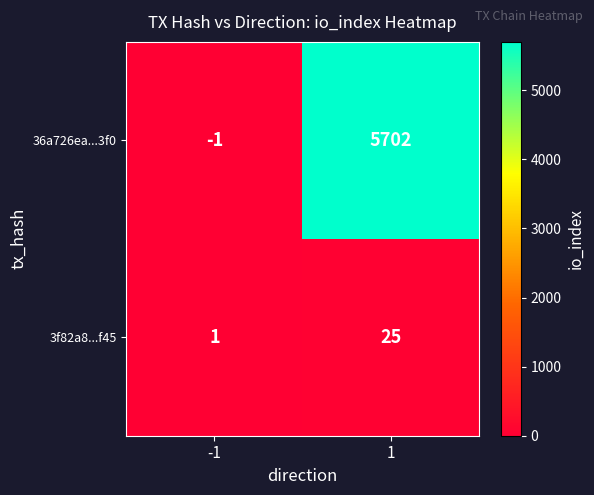

At -1, list the series in order from largest to smallest.

3f82a8...f45, 36a726ea...3f0